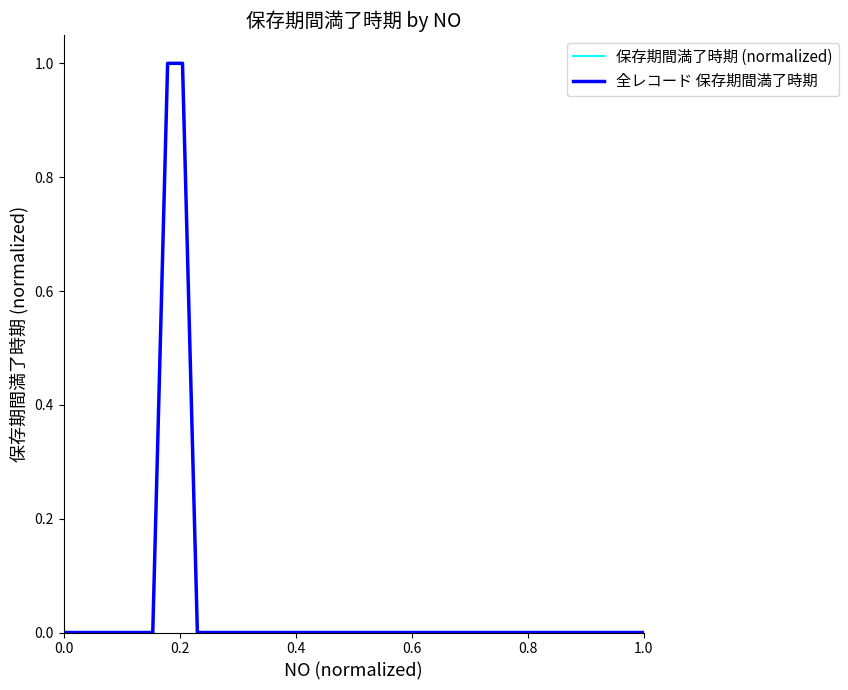

Does the chart display data point markers on the line(s)?

No